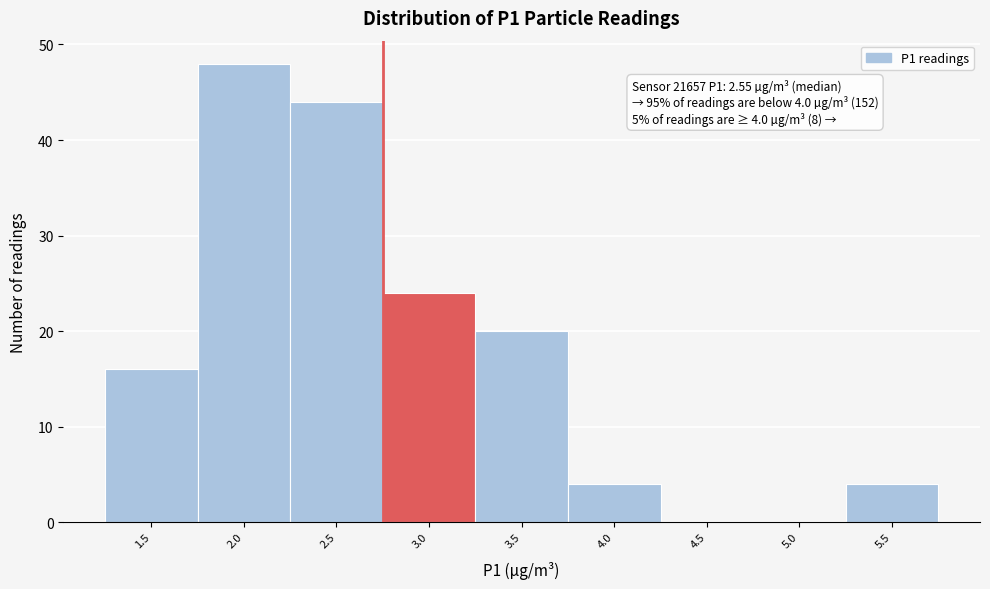

Reading left to right, extract all data points from this chart.

1.5=16	2.0=48	2.5=44	3.0=24	3.5=20	4.0=4	4.5=0	5.0=0	5.5=4